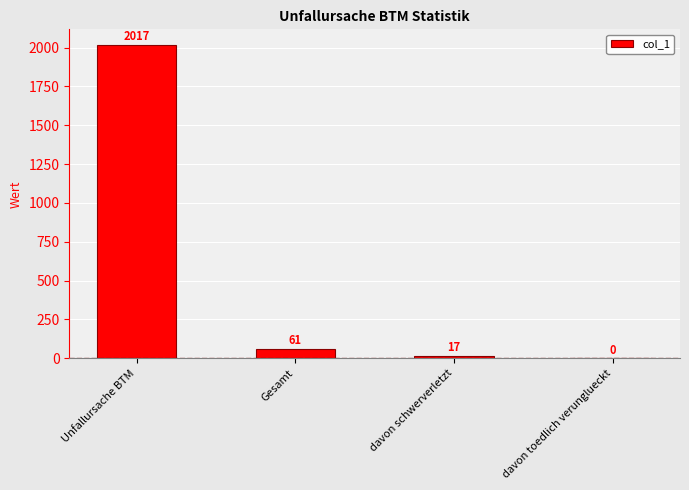

How many series are shown in this chart?

1